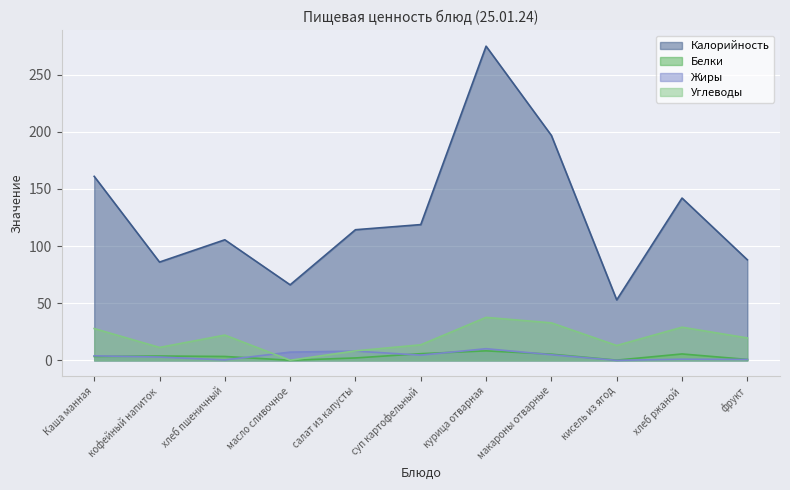

How many intersections are there between Углеводы and Жиры?

2